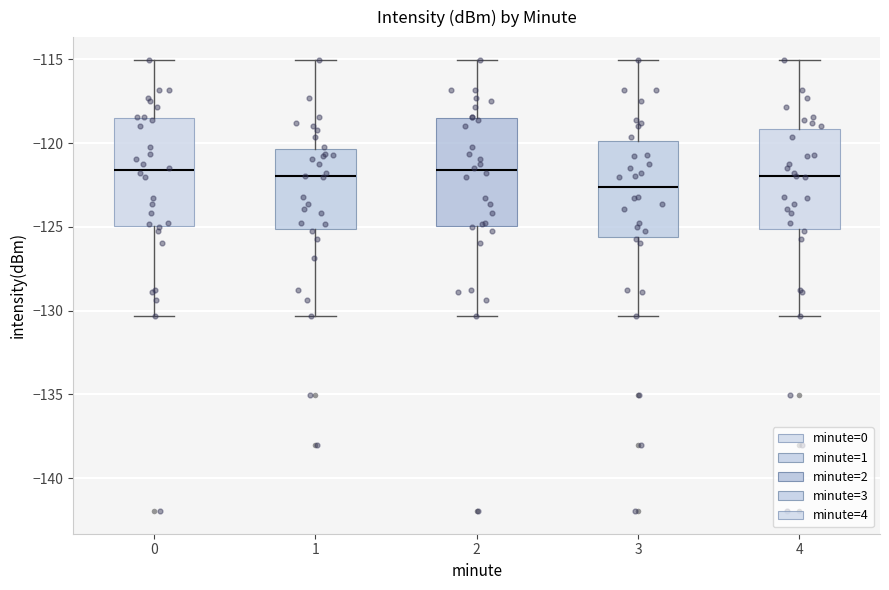

Where is the upper edge of the box at x = 4 on the y-axis? The values are not printed on the chart, so give them approximately, as read against the axis.

-119.0